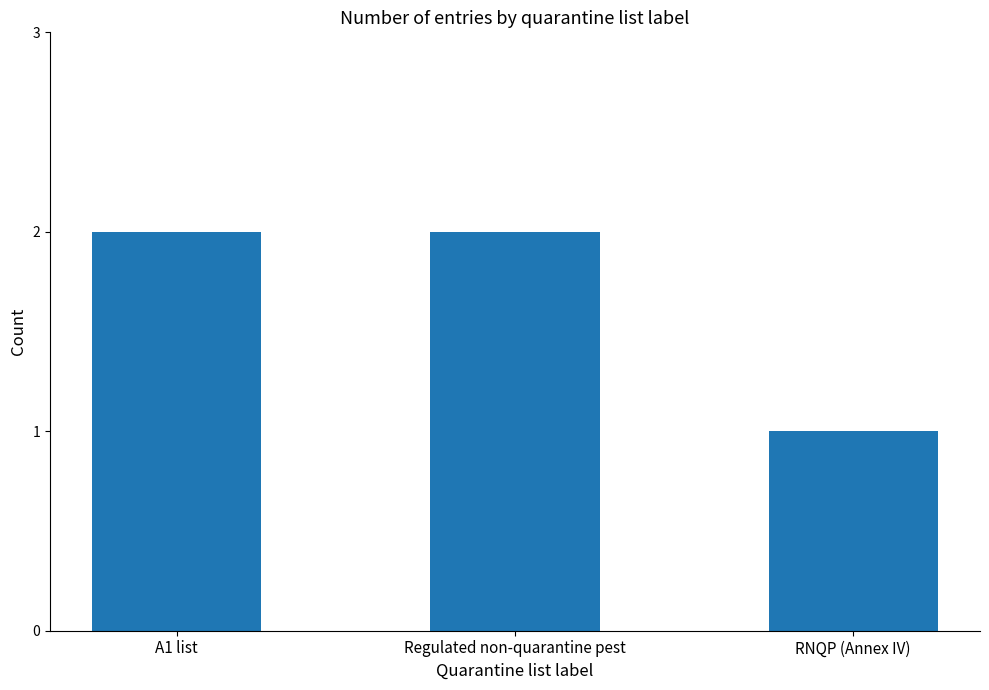

The chart shows a value of 2 at RNQP (Annex IV). True or false?

False